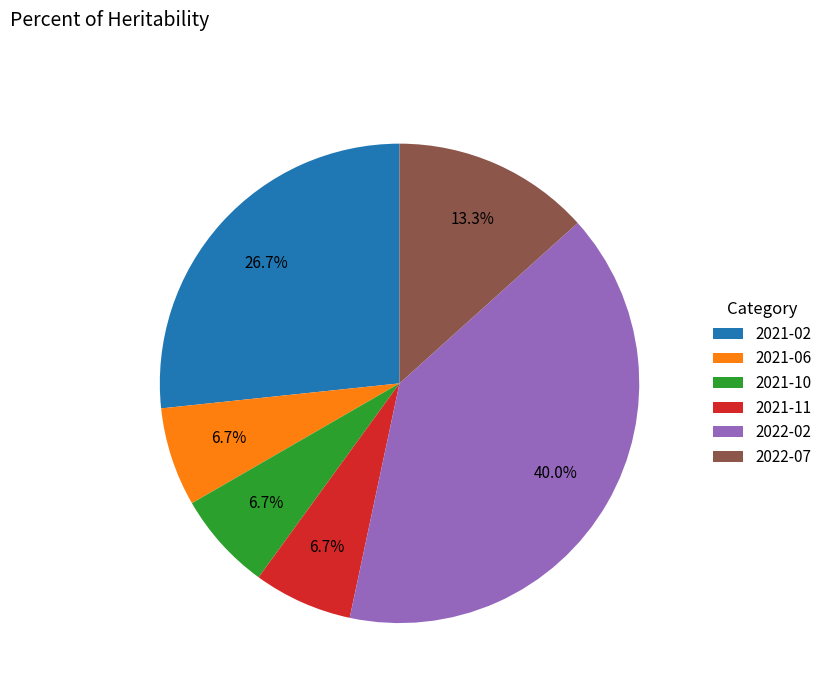

Is there a majority slice in this chart?

No